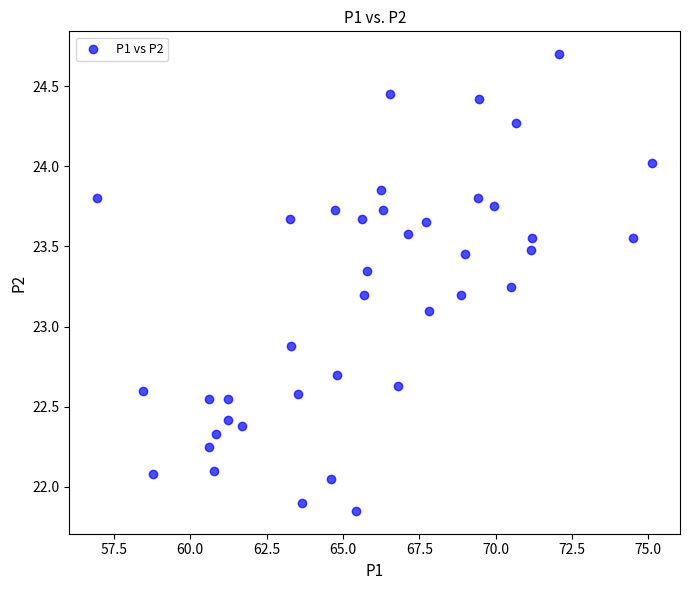

What is the range of X values (max minus min)?

18.2